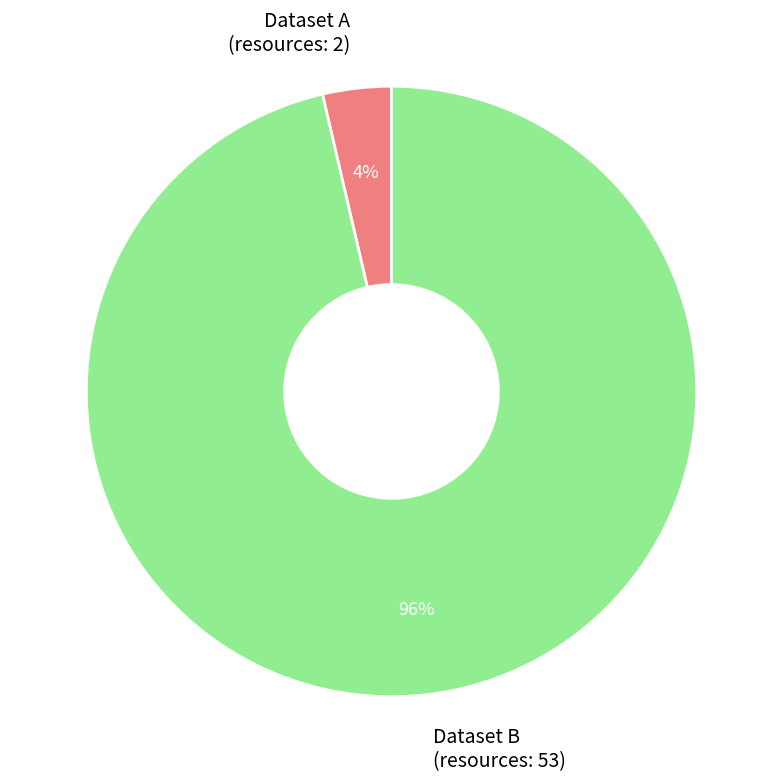

Rank the categories by value from lowest to highest.

Dataset A (resources: 2), Dataset B (resources: 53)